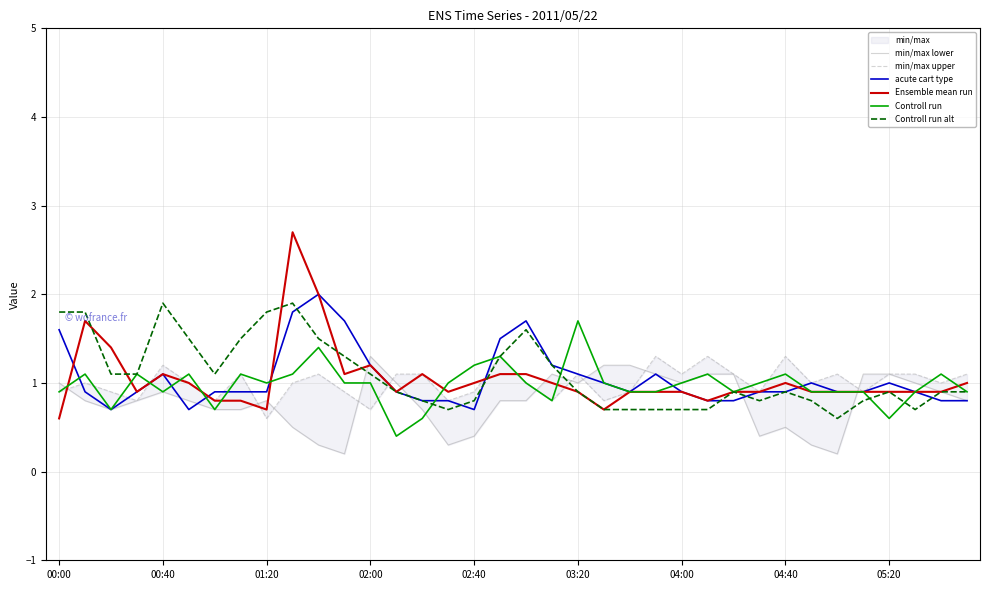

At which label is acute cart type closest to 1?

21